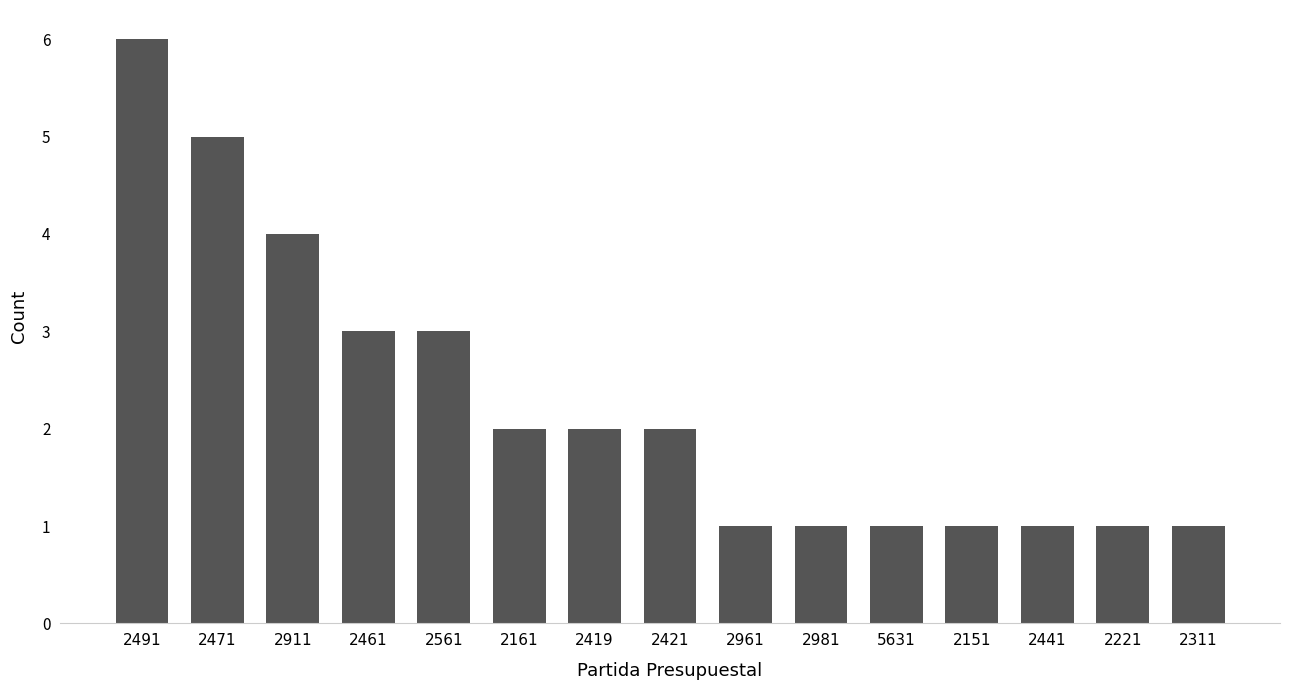

Reading right to left, what are all the values shown in this chart?

1	1	1	1	1	1	1	2	2	2	3	3	4	5	6